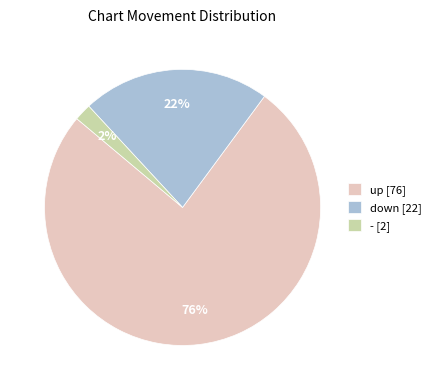

To the nearest percent, what is the average slice percentage?

33%